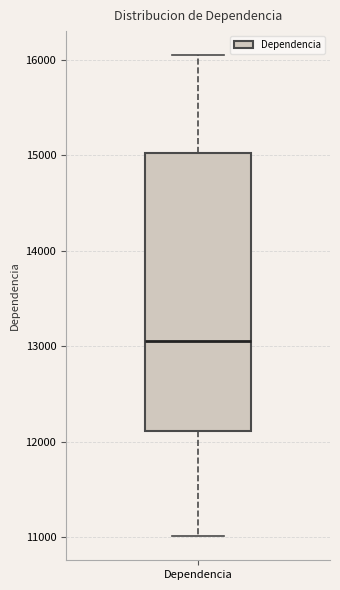

Read this box plot against the y-axis: the position of the median line, the range covered by the box, and the ends of both whiskers. The values are not printed on the chart, so give them approximately, as read against the axis.

median 13100, box 12100 to 15000, whiskers 11000 to 16100